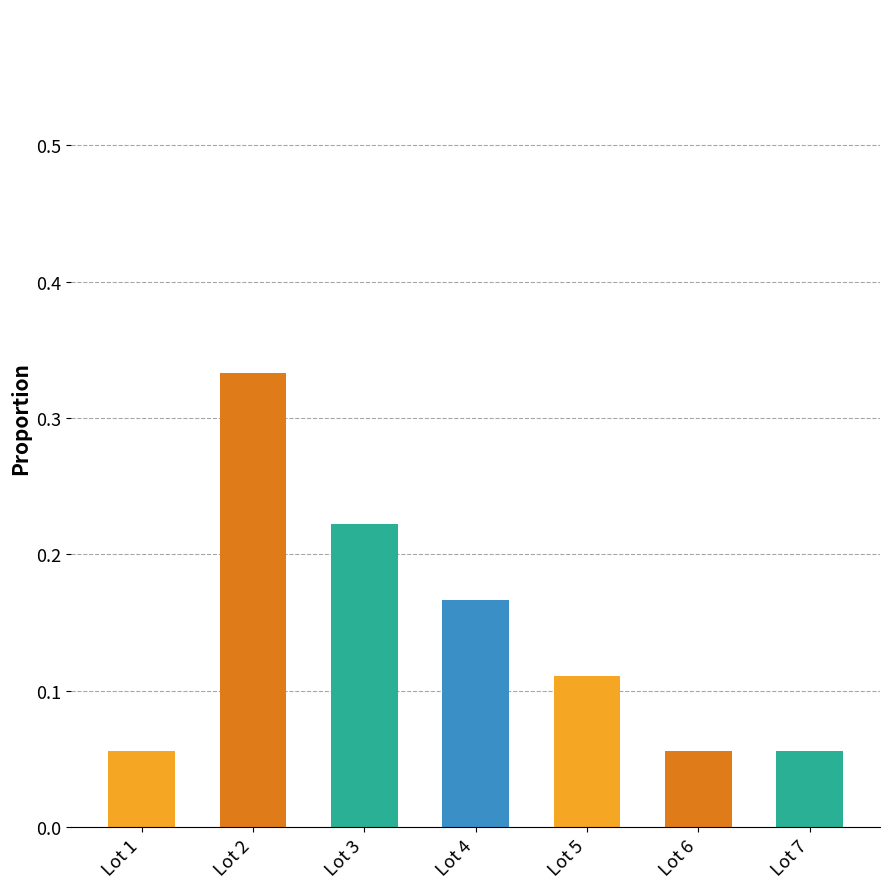

Which has a higher value, Lot 3 or Lot 7?

Lot 3